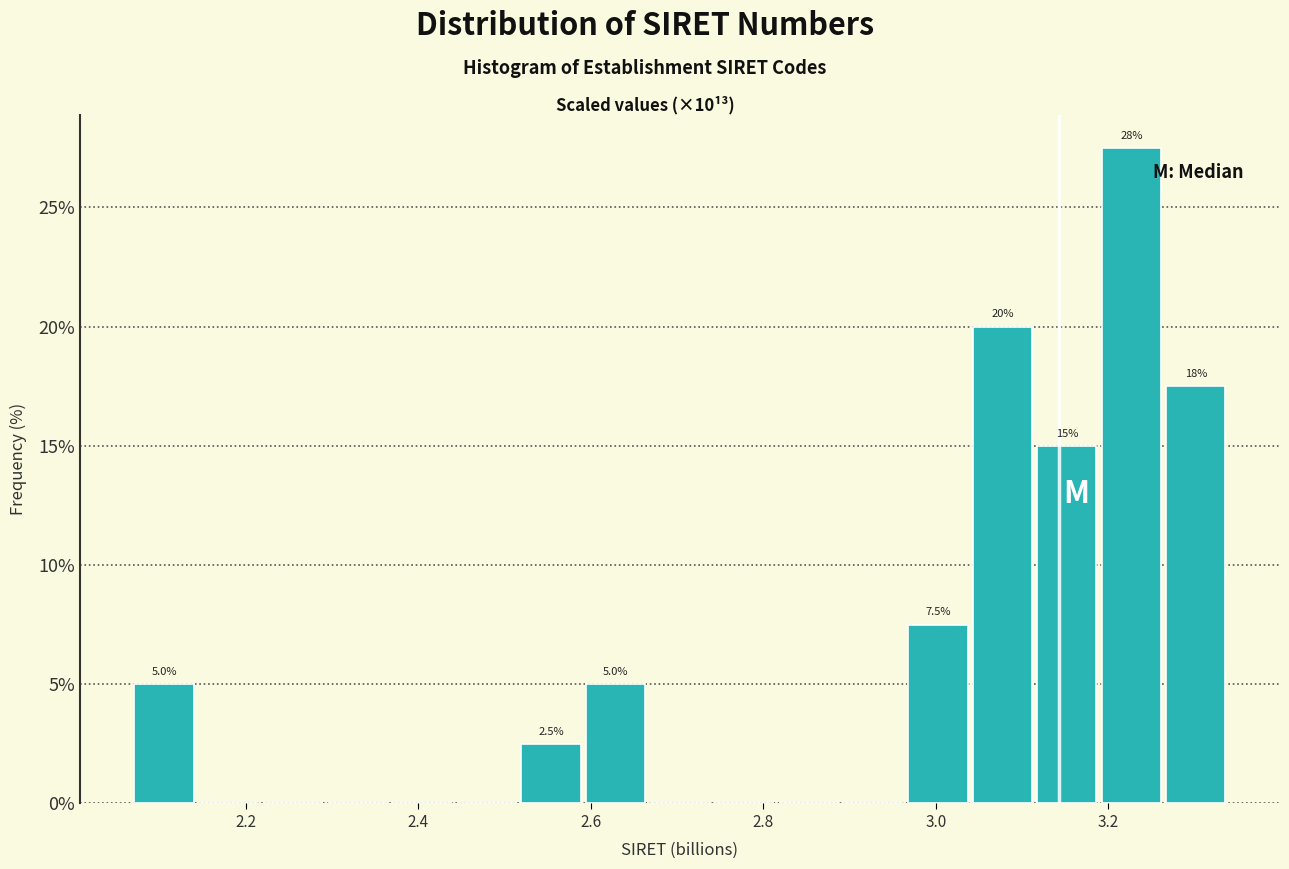

Read against the x-axis, roughly where is the centre of the tallest bar?

3.22